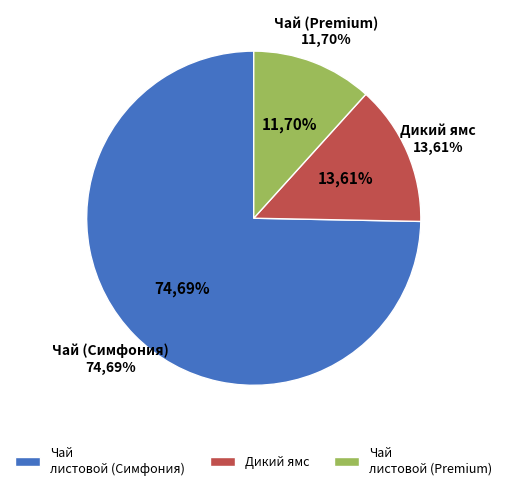

The Чай листовой подарочный набор (Premium) slice represents 12% of the pie. True or false?

True